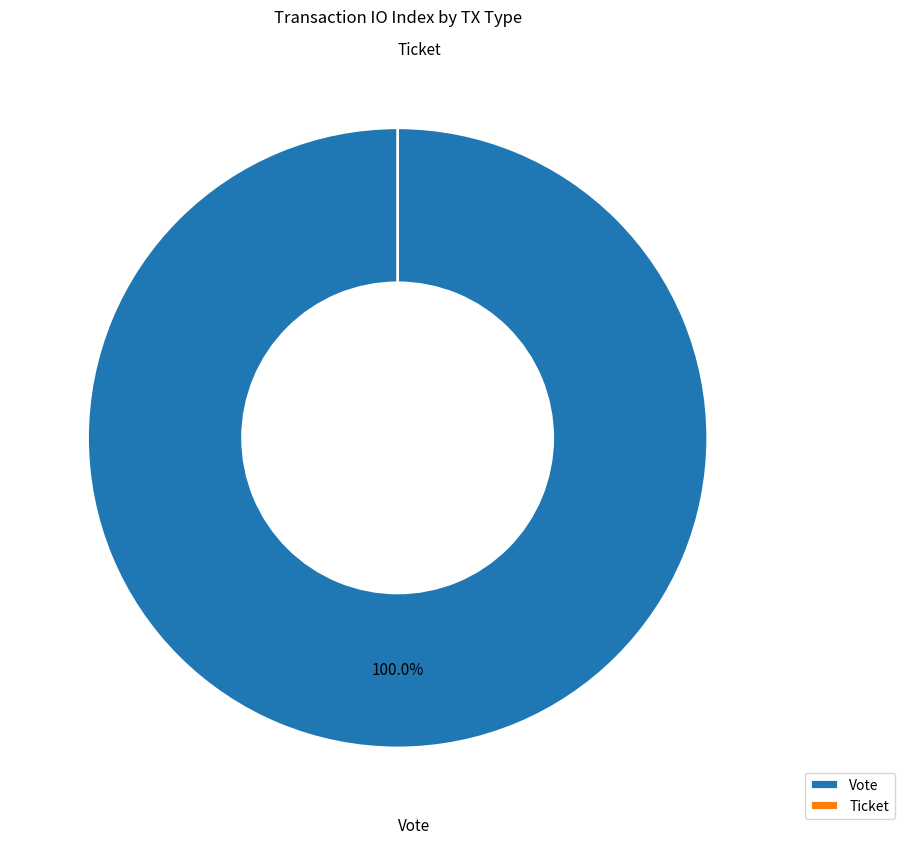

Count the number of slices in the pie.

2